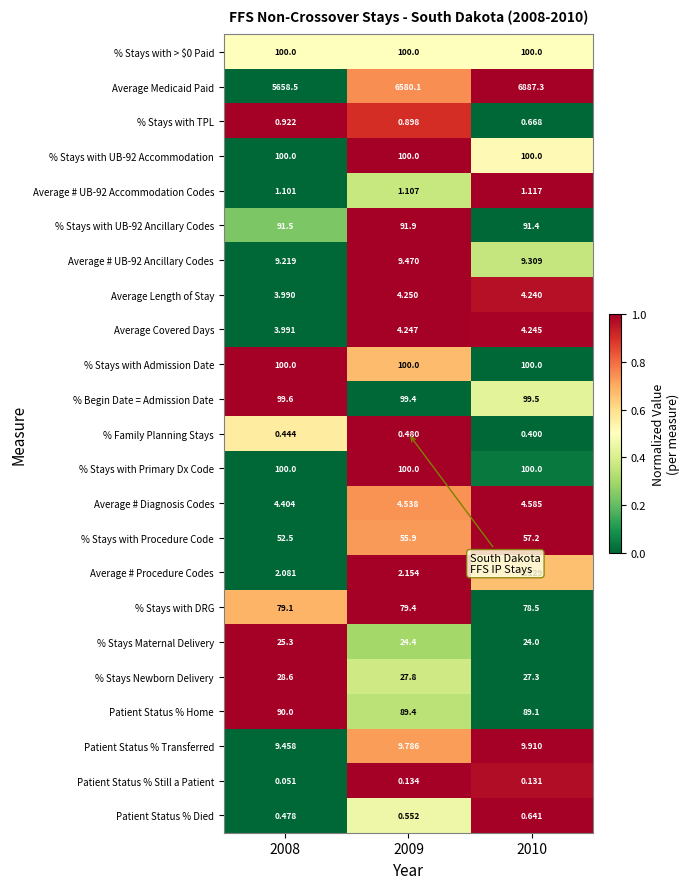

Which series has the largest total across all categories?

Average Medicaid Paid